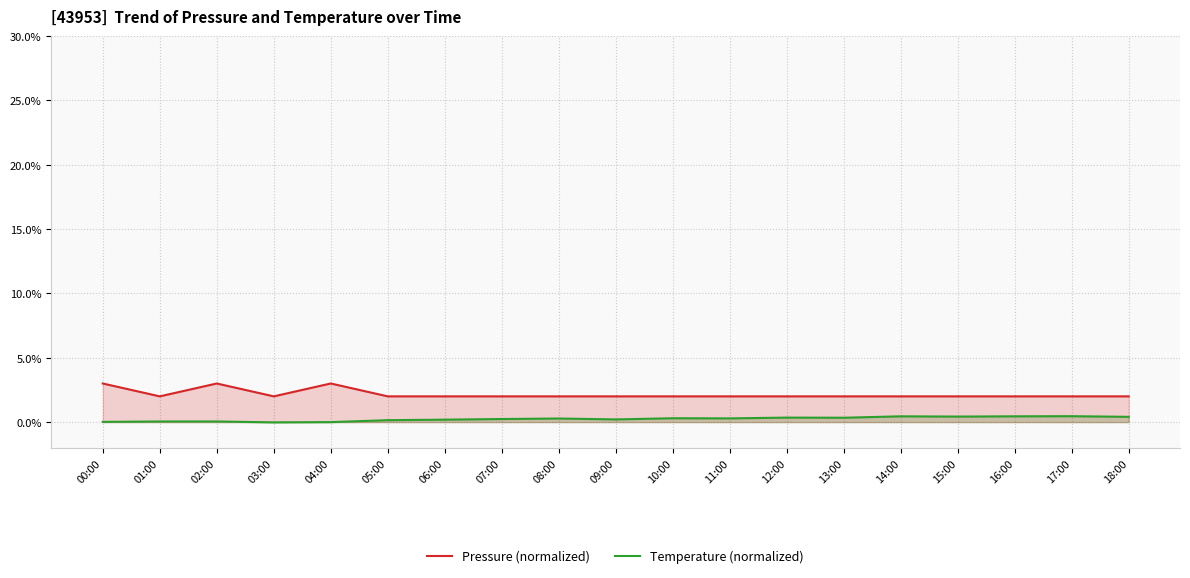

Reading left to right, what are all the values shown in this chart?

Pressure (normalized): 00:00=0.0	01:00=0.1	02:00=0.1	03:00=-0.0	04:00=0.0	05:00=0.1	06:00=0.2	07:00=0.2	08:00=0.3	09:00=0.2	10:00=0.3	11:00=0.3	12:00=0.3	13:00=0.3	14:00=0.5	15:00=0.4	16:00=0.5	17:00=0.5	18:00=0.4
Temperature (normalized): 00:00=3.0	01:00=2.0	02:00=3.0	03:00=2.0	04:00=3.0	05:00=2.0	06:00=2.0	07:00=2.0	08:00=2.0	09:00=2.0	10:00=2.0	11:00=2.0	12:00=2.0	13:00=2.0	14:00=2.0	15:00=2.0	16:00=2.0	17:00=2.0	18:00=2.0